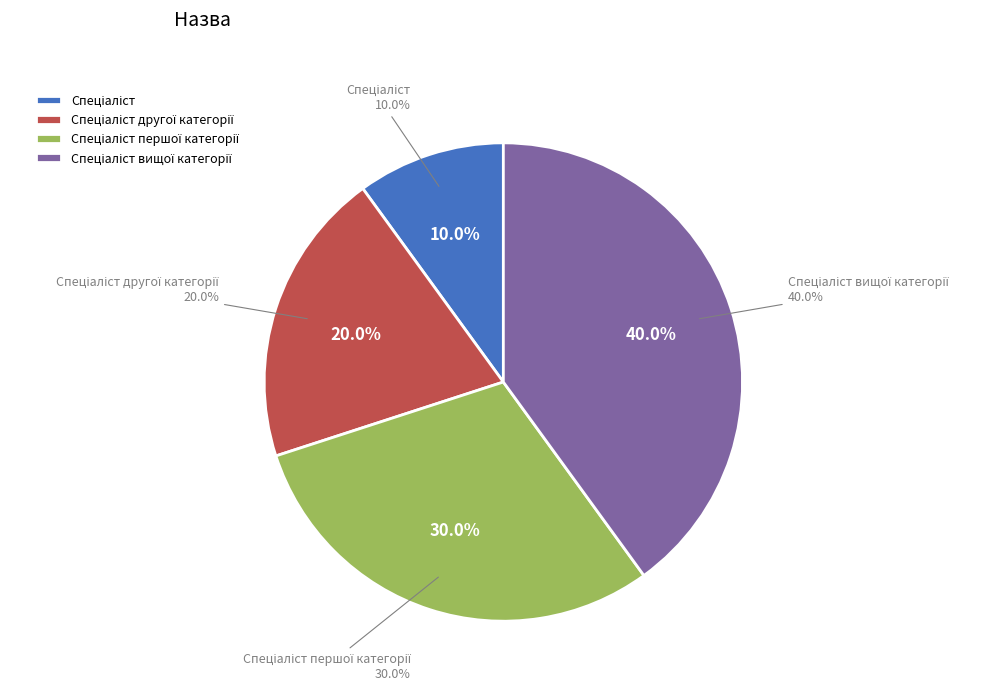

What percentage is the Спеціаліст вищої категорії slice, to the nearest percent?

40%